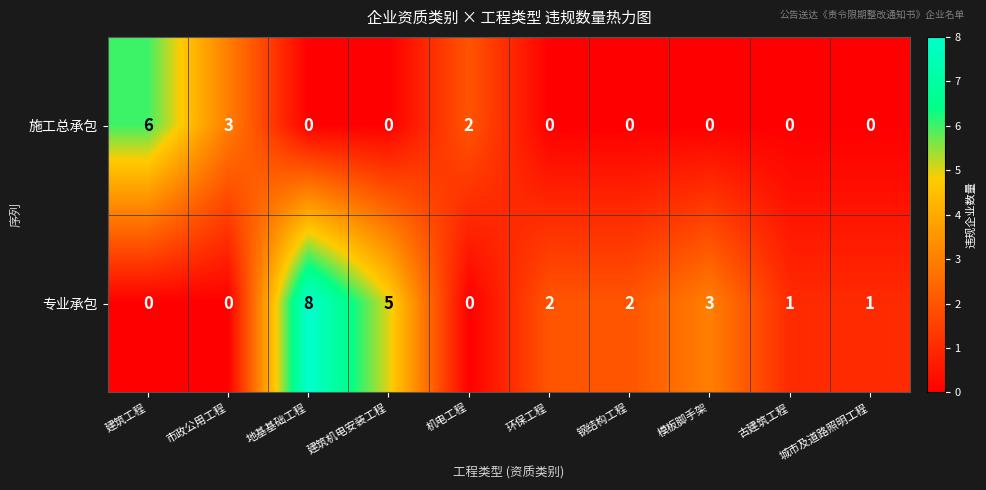

What is the total value across all series at 建筑工程?

6